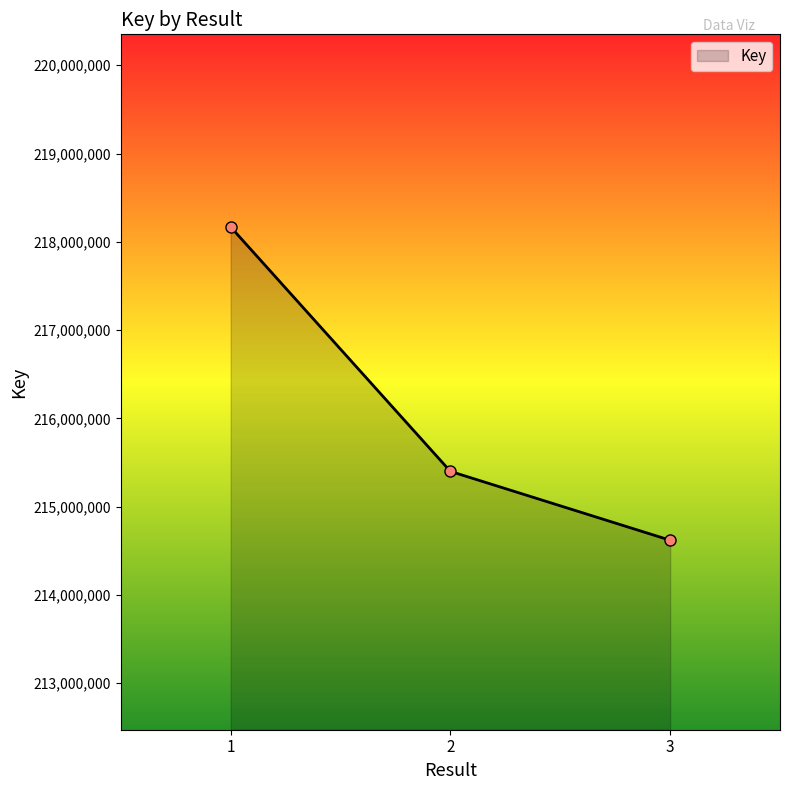

At which category does the chart reach its peak across all series?

1